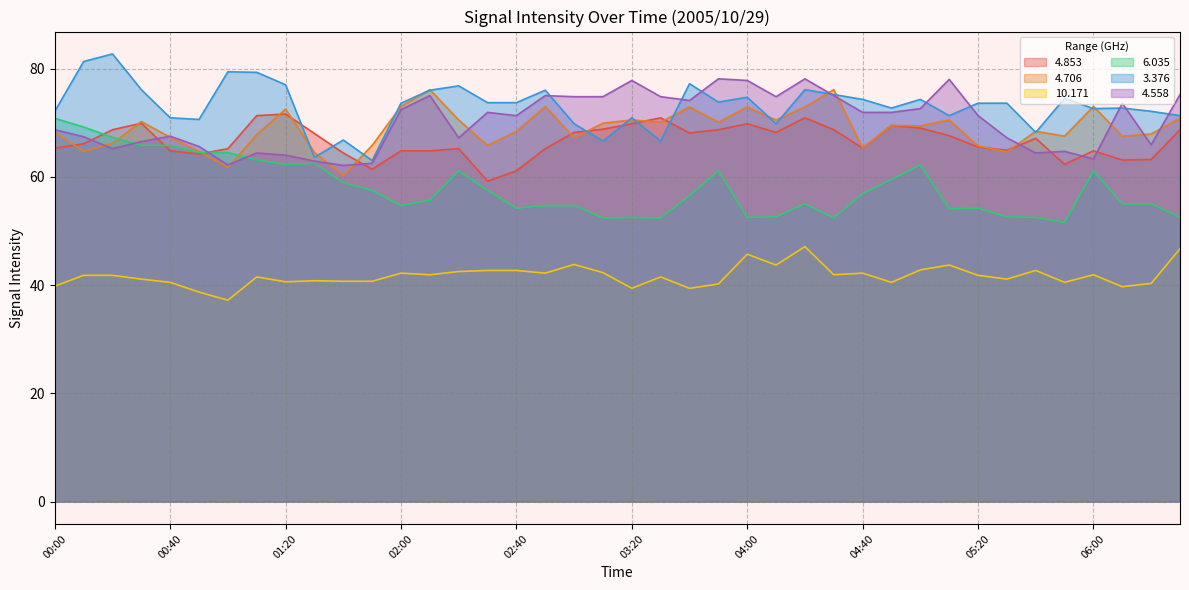

True or false: 4.853 has a value of 25.3 at 02:10.

False